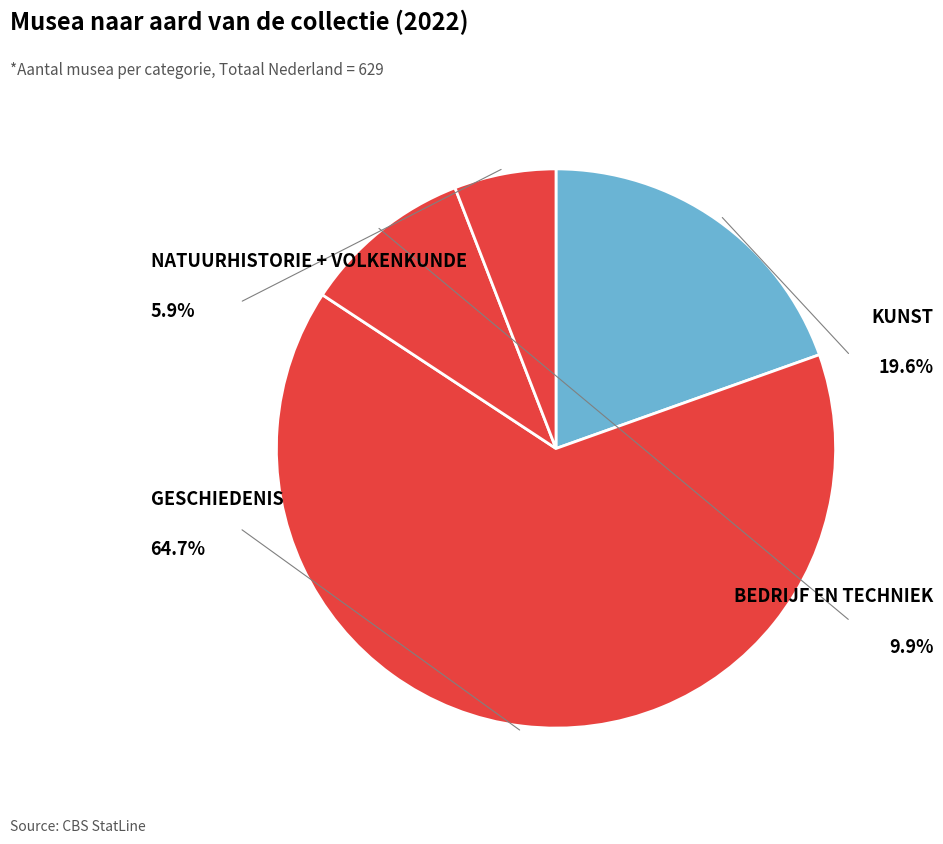

How many slices are in this pie chart?

4